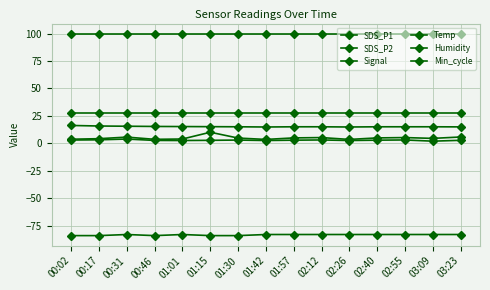

Is this an area chart (filled region under the line)?

No